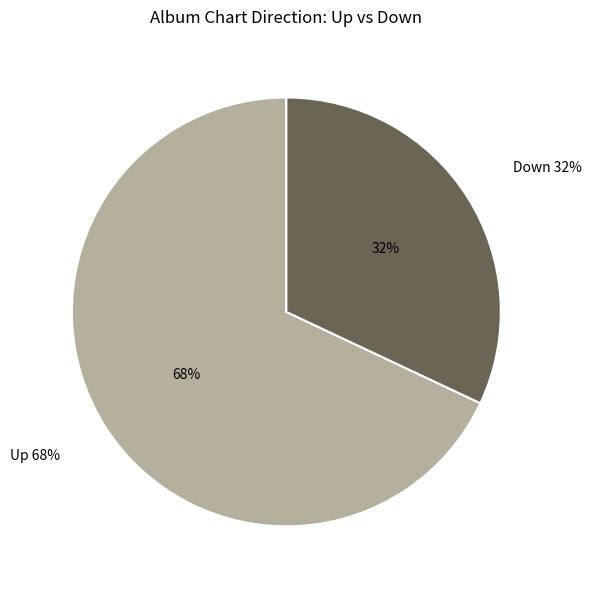

To the nearest percent, what is the difference between the largest and smallest slice percentages?

36%